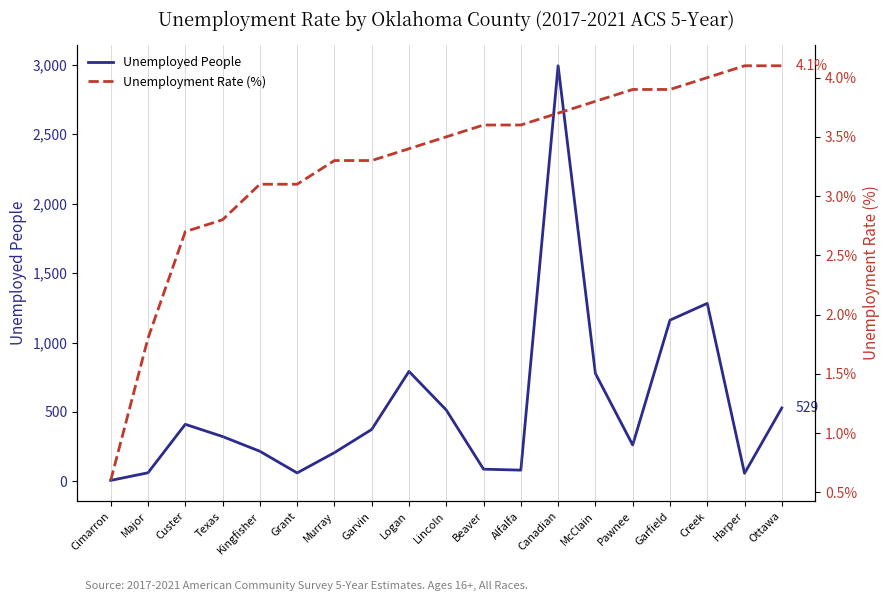

The value of Unemployment Rate (%) at Alfalfa is 1.7. True or false?

False